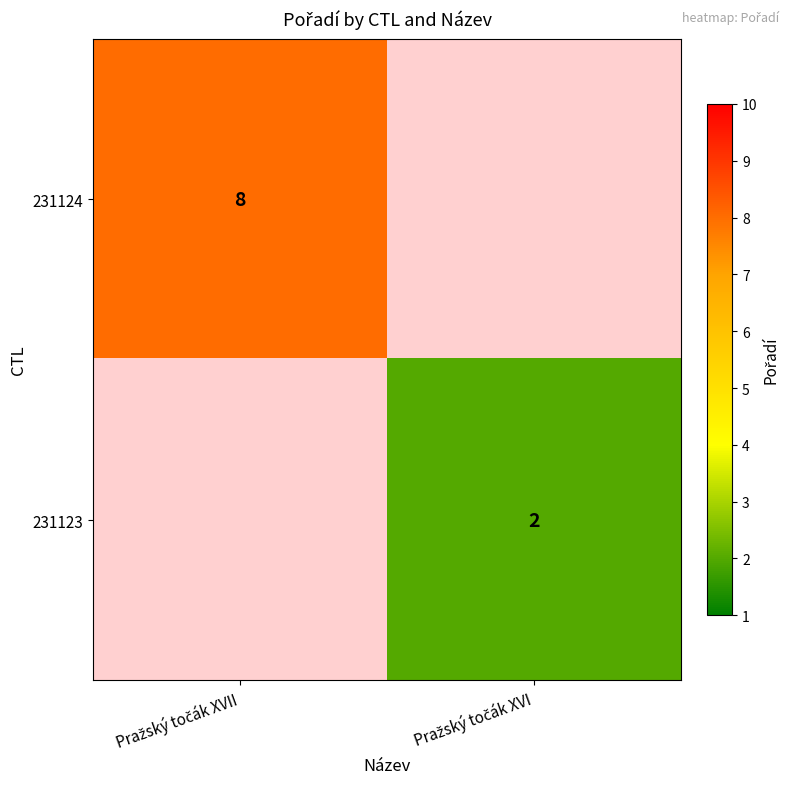

Rank the categories by 231124 value from lowest to highest.

Pražský točák XVII, Pražský točák XVI